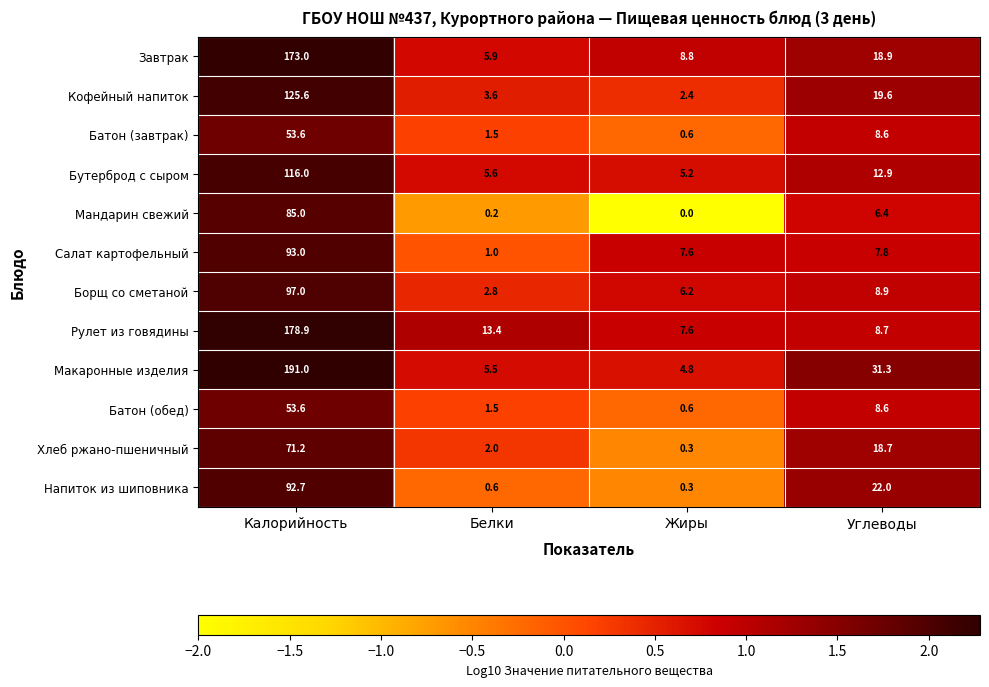

List the labels in order of Борщ со сметаной value, largest first.

Калорийность, Углеводы, Жиры, Белки